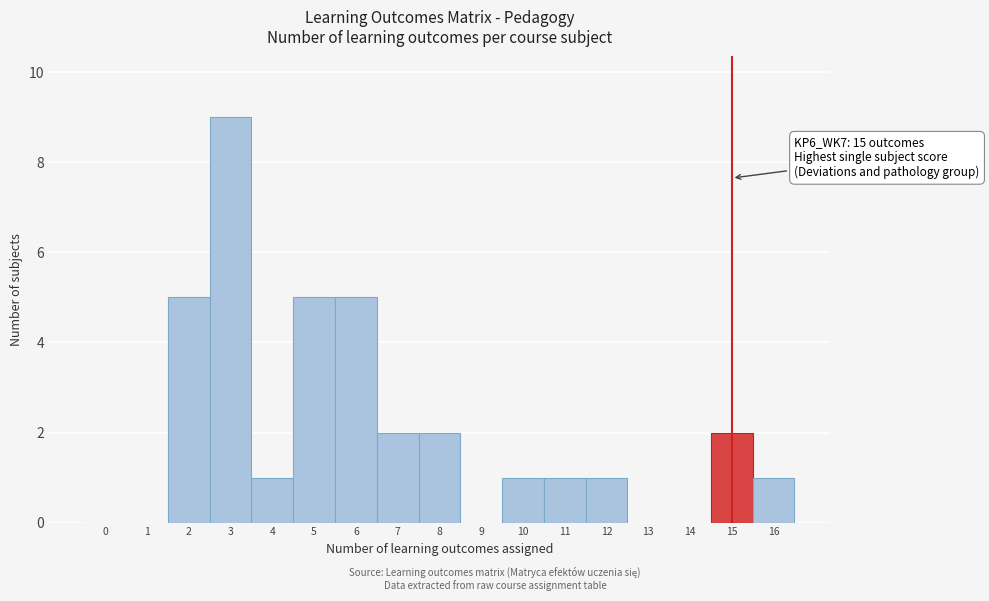

Reading right to left, extract all data points from this chart.

16=1	15=2	14=0	13=0	12=1	11=1	10=1	9=0	8=2	7=2	6=5	5=5	4=1	3=9	2=5	1=0	0=0